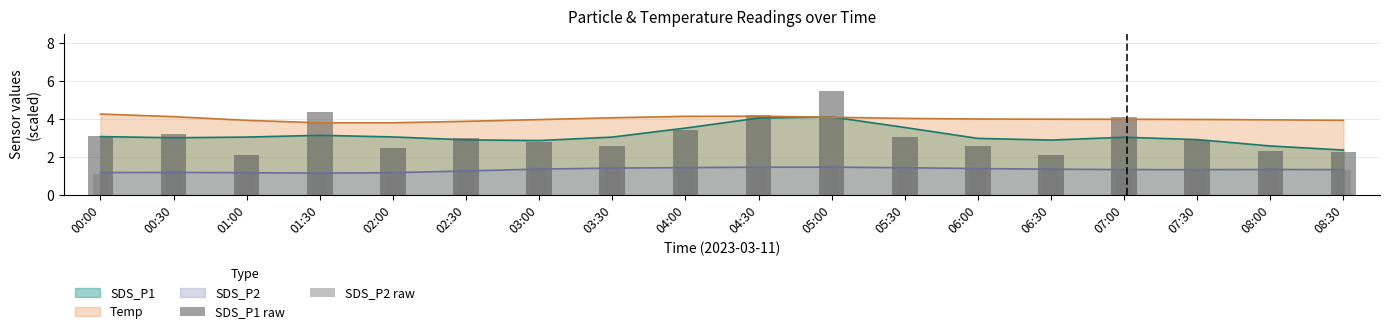

At which category does the chart reach its peak across all series?

05:00